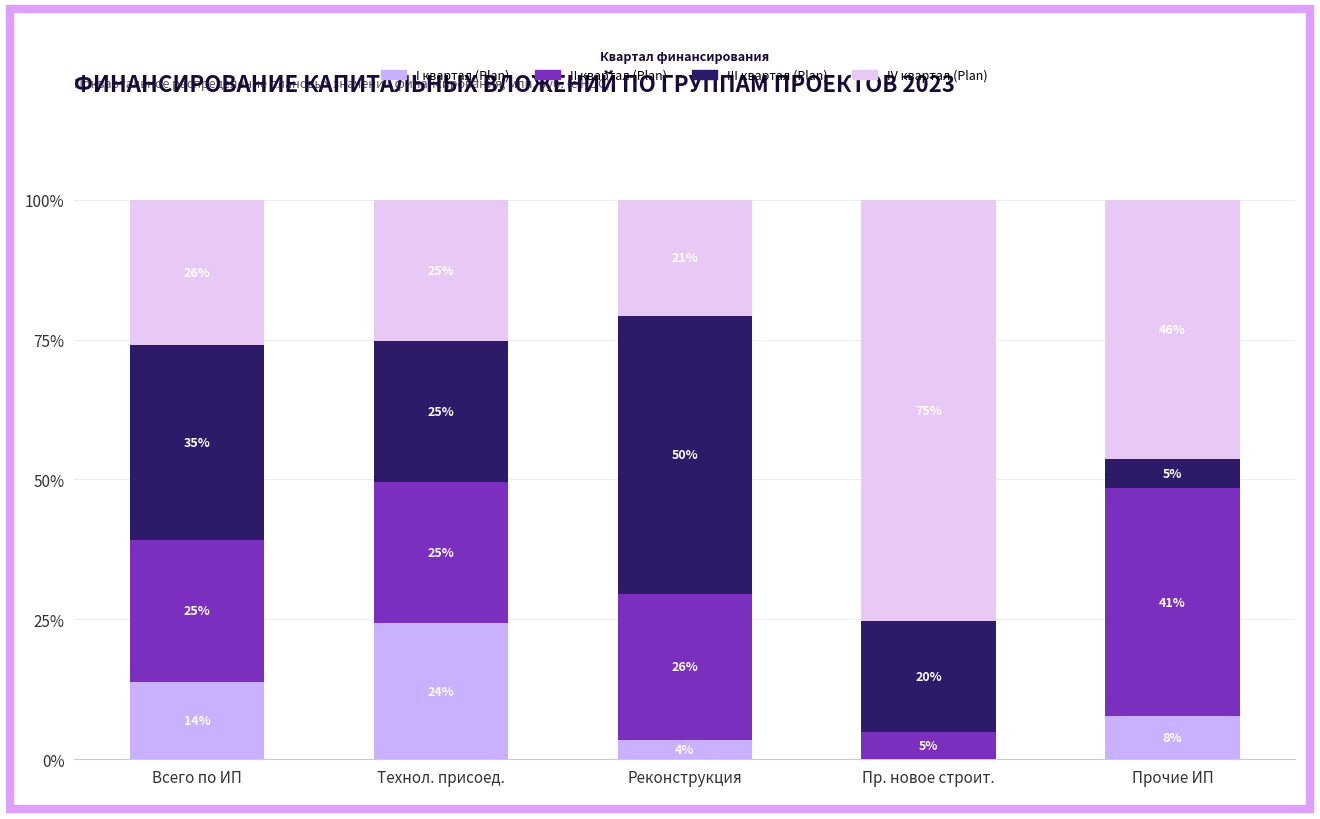

Is it true that III квартал (Plan) equals 77.3 at Реконструкция?

False